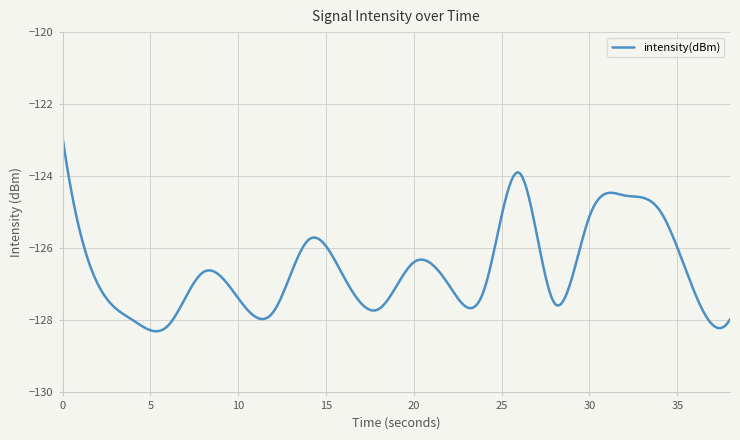

How many lines are shown in the chart?

1